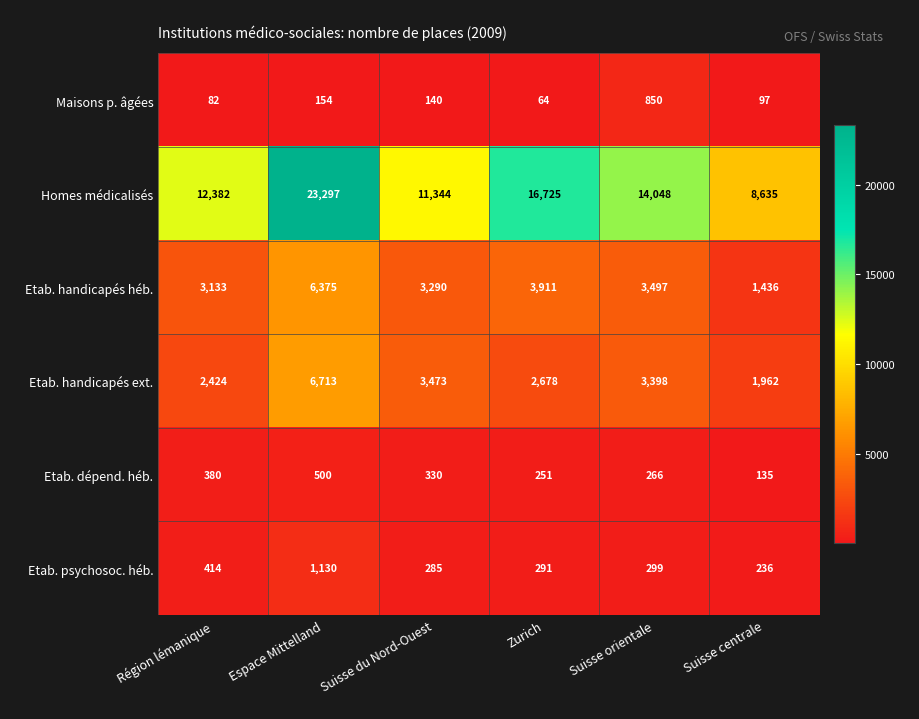

At which category is the sum across all series the highest?

Espace Mittelland